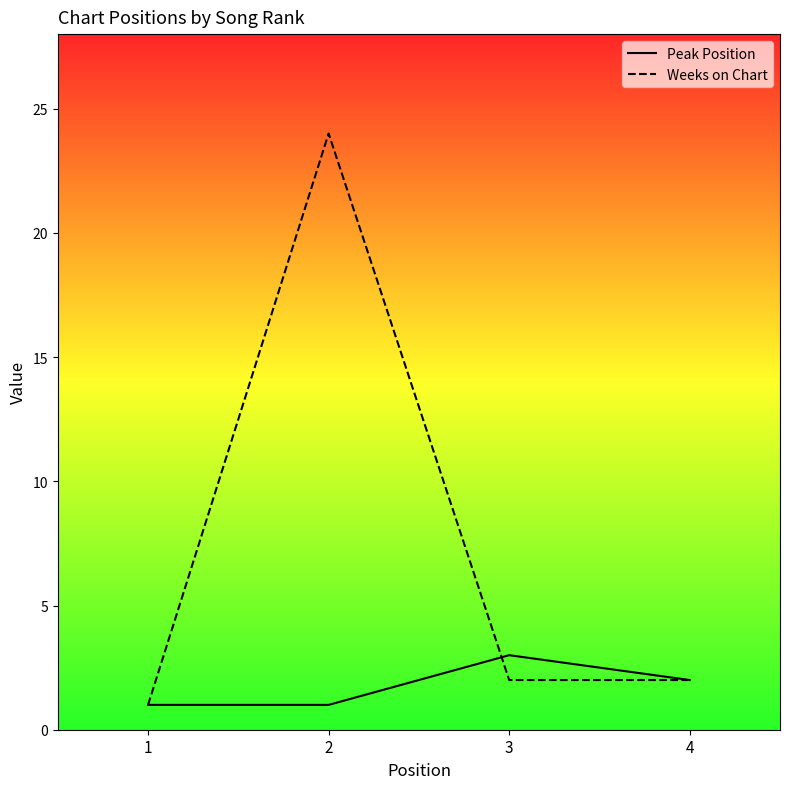

How many data points in Peak Position are less than 2?

2